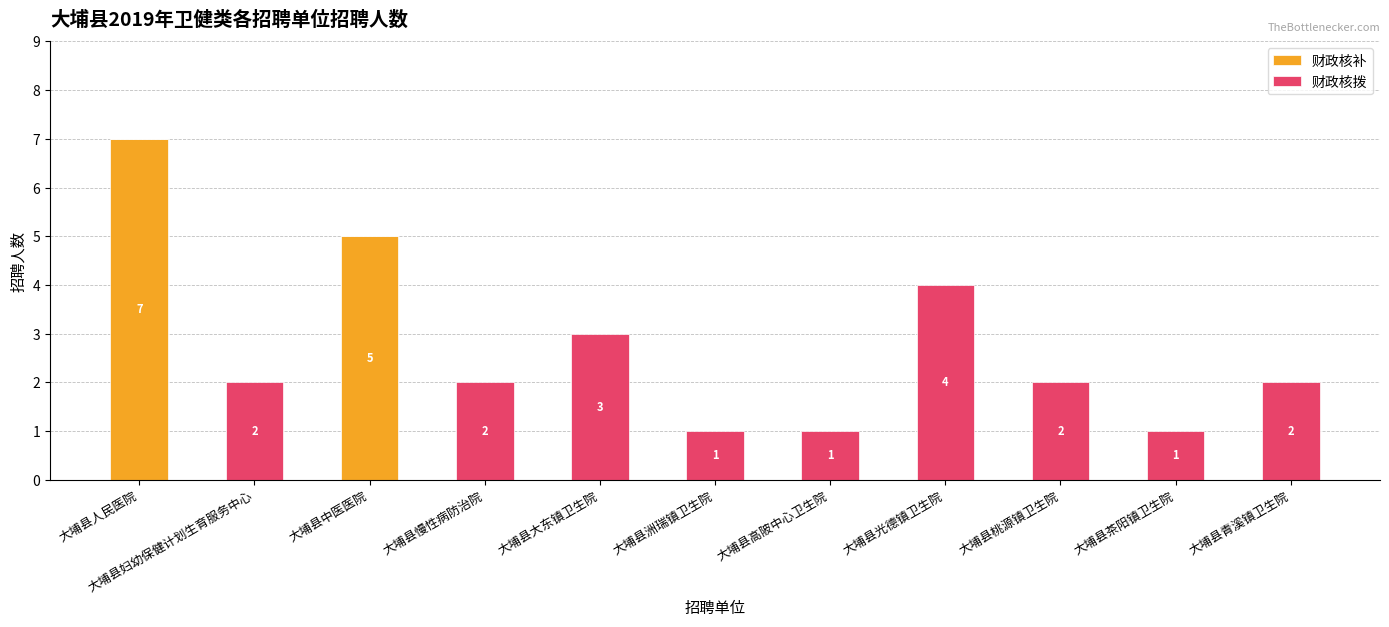

The value of 财政核补 at 大埔县人民医院 is 12. True or false?

False